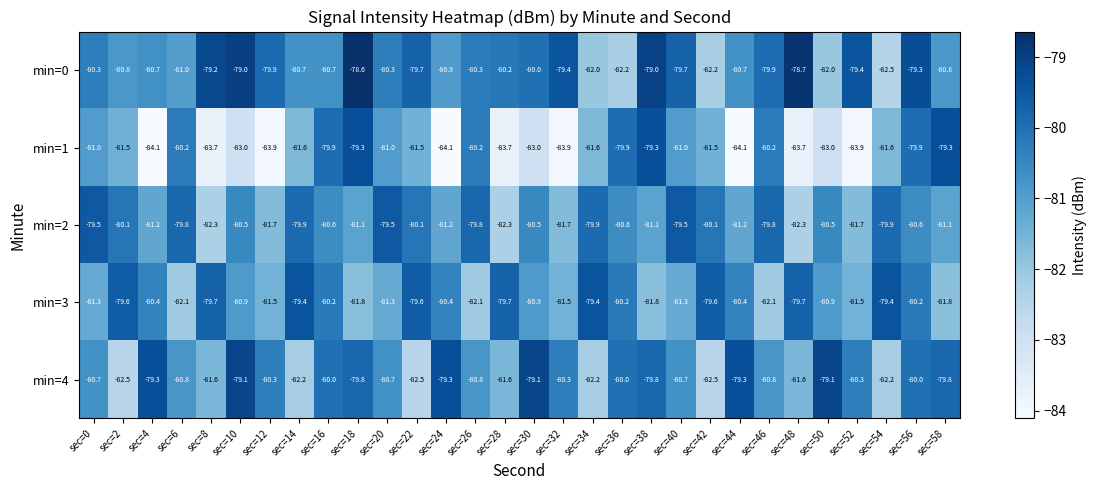

What is the difference between the highest and lowest values at sec=6?

2.3